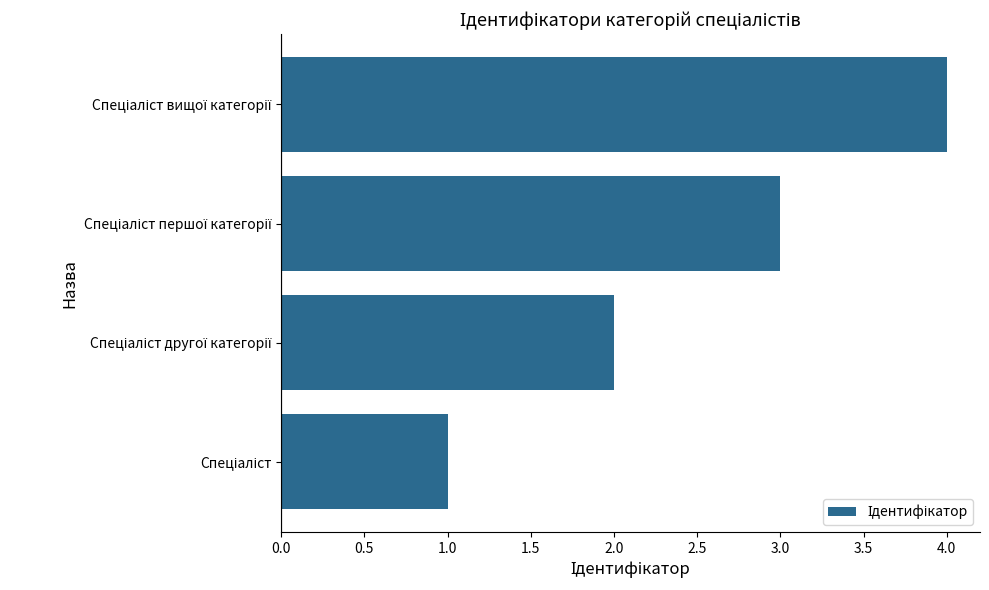

What is the sum of all values?

10